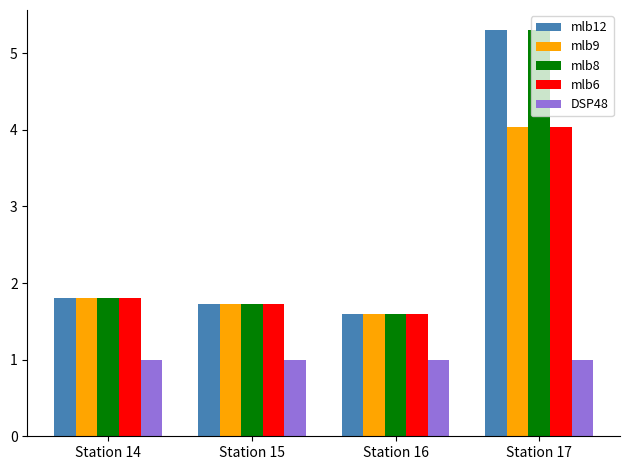

What is the sum of the DSP48 values at Station 16 and Station 15?

2.0